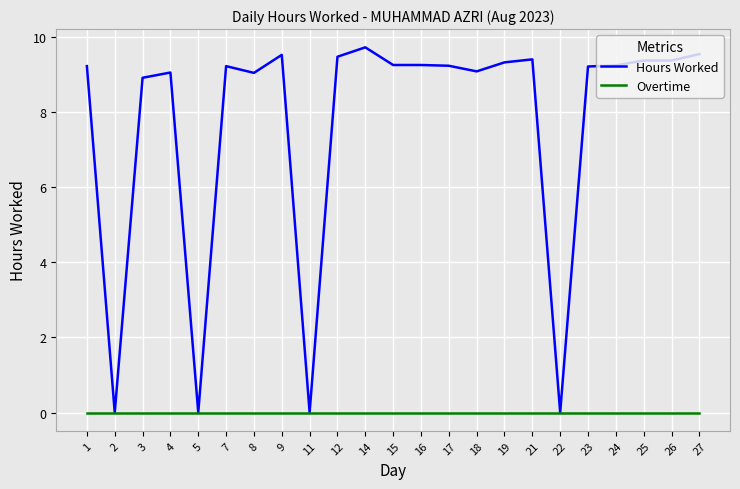

True or false: Overtime has a value of 0.0 at 17.

True